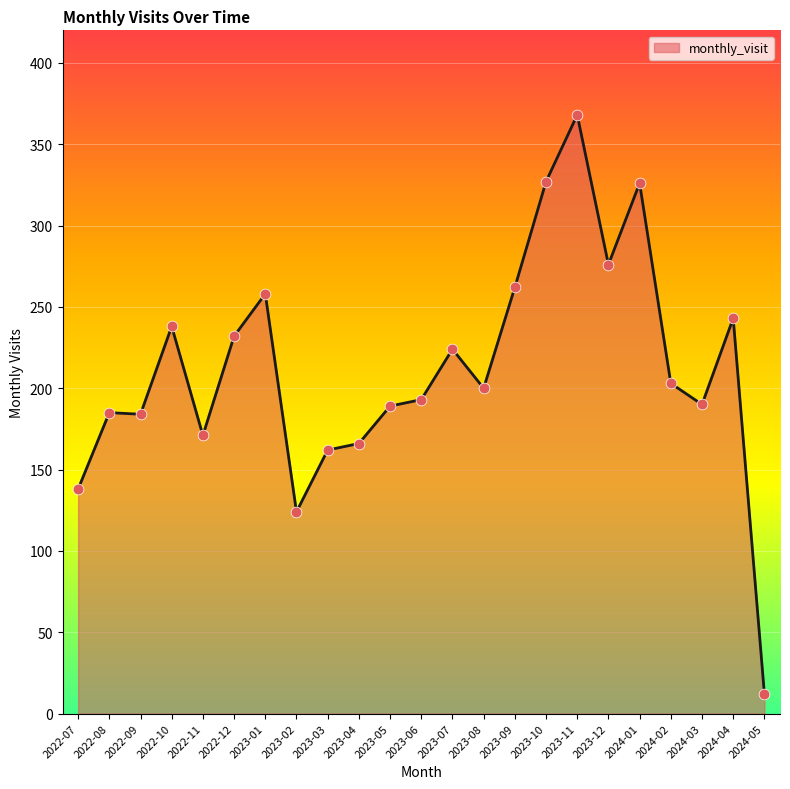

Which has a higher value, 2023-10 or 2022-10?

2023-10